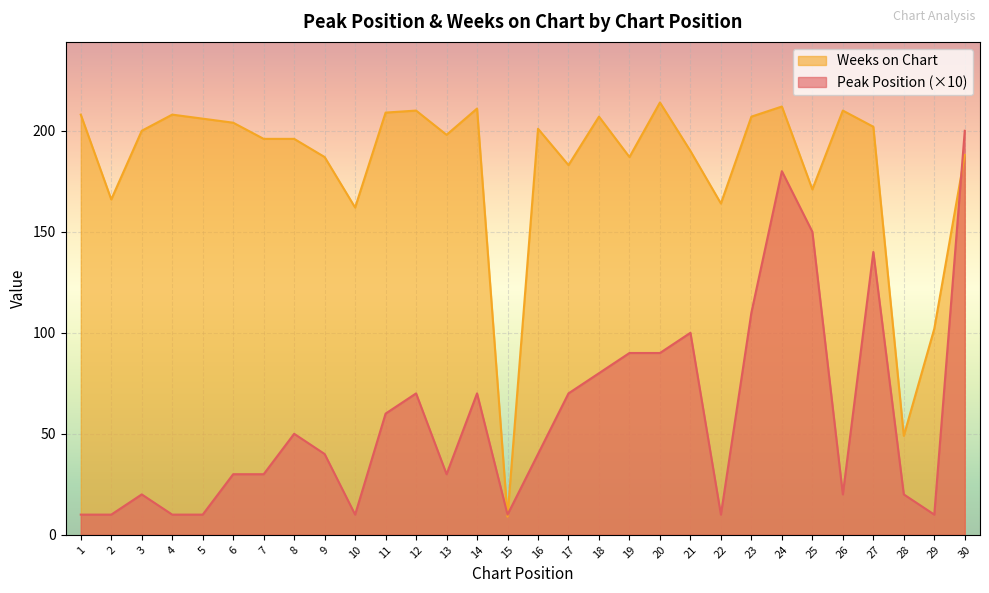

What is the average value of the Peak Position series?

59